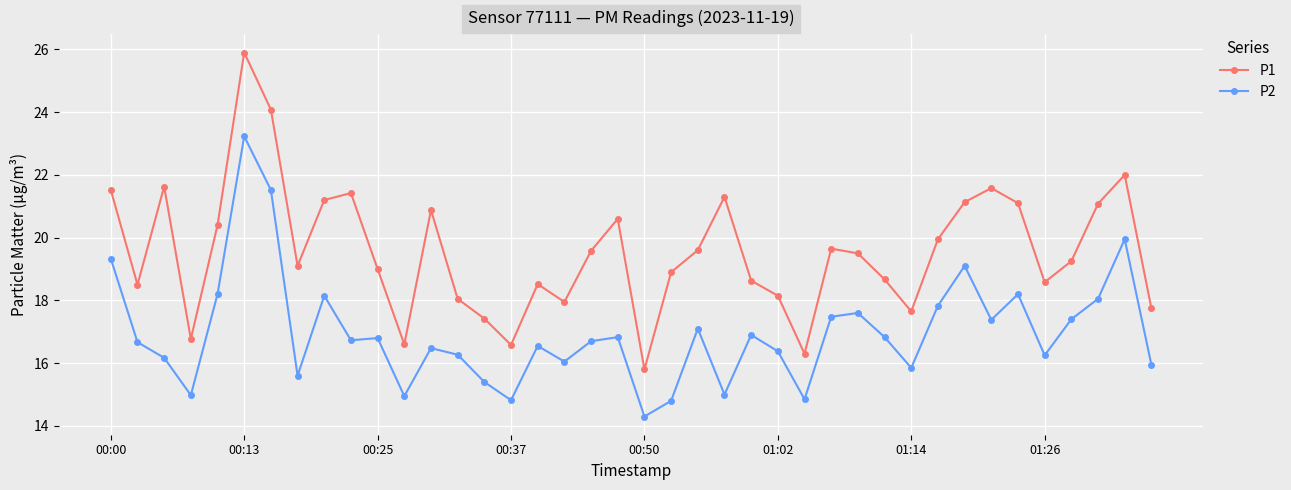

What is the value of the P2 point at the 14th from the left?

16.3